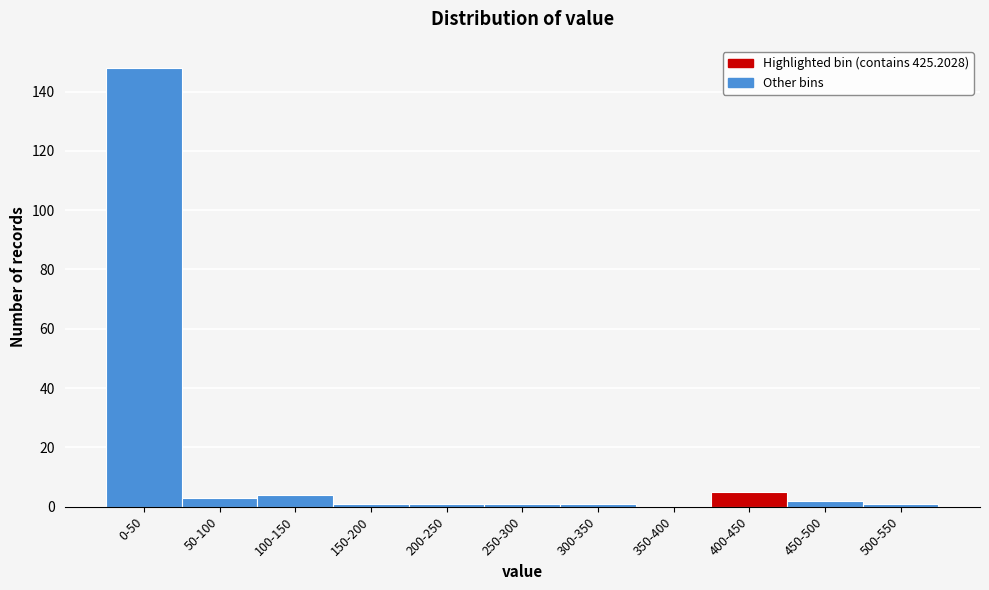

Reading left to right, list all the values displayed in this chart.

0-50=148	50-100=3	100-150=4	150-200=1	200-250=1	250-300=1	300-350=1	350-400=0	400-450=5	450-500=2	500-550=1